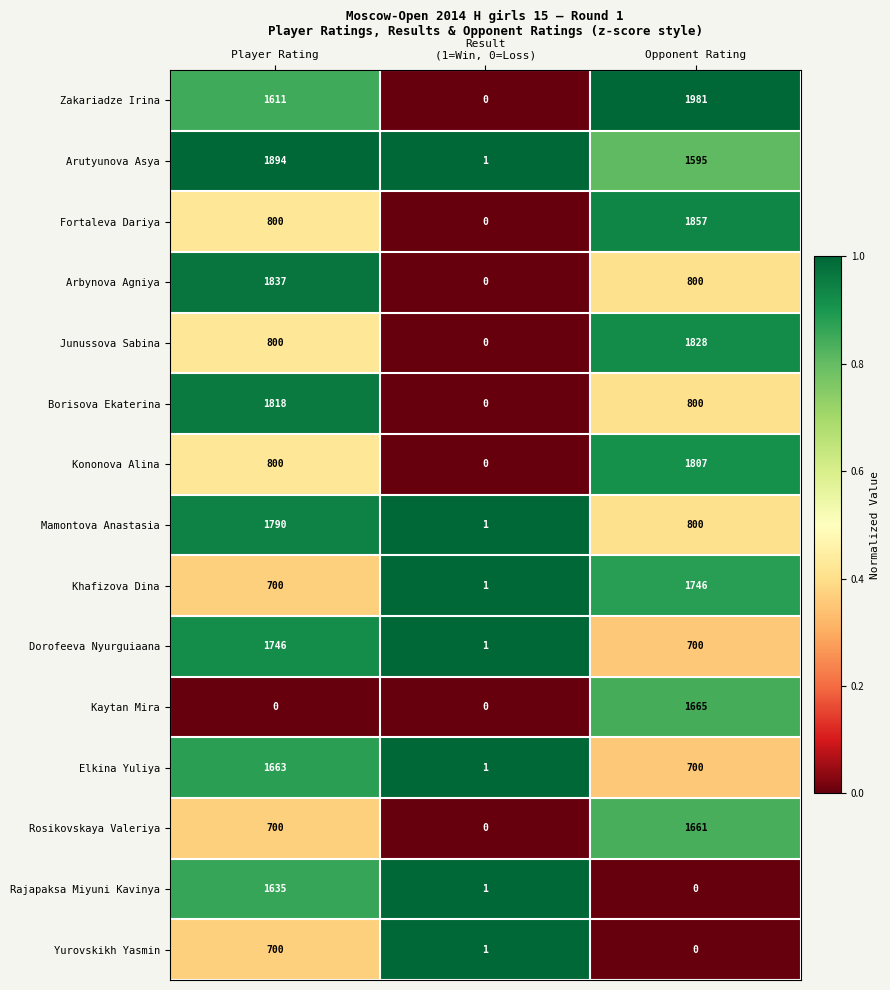

The value of Mamontova Anastasia at Opponent Rating is 1144. True or false?

False